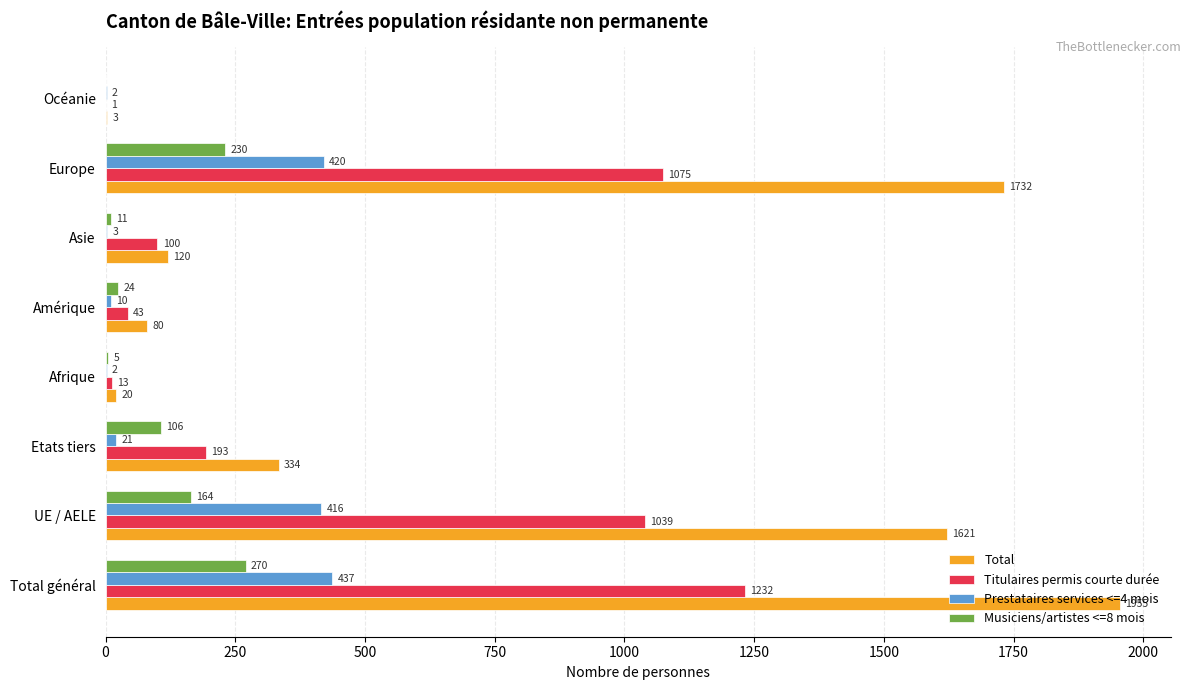

Which label corresponds to the largest value in the chart?

Total général